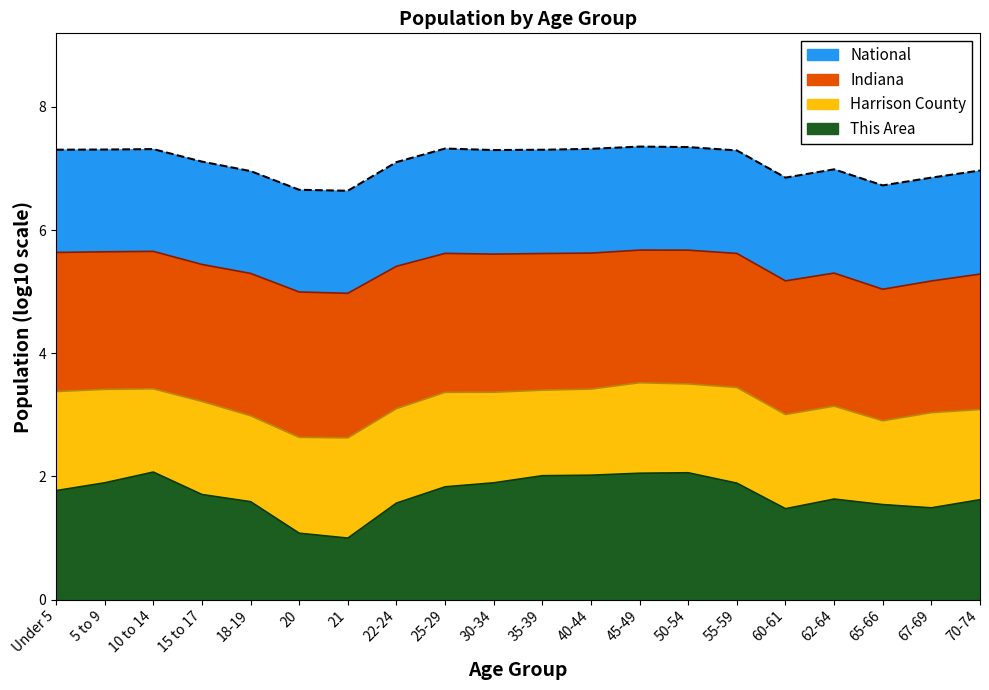

Is the value of National at Under 5 greater than the value of Indiana at 10 to 14?

Yes